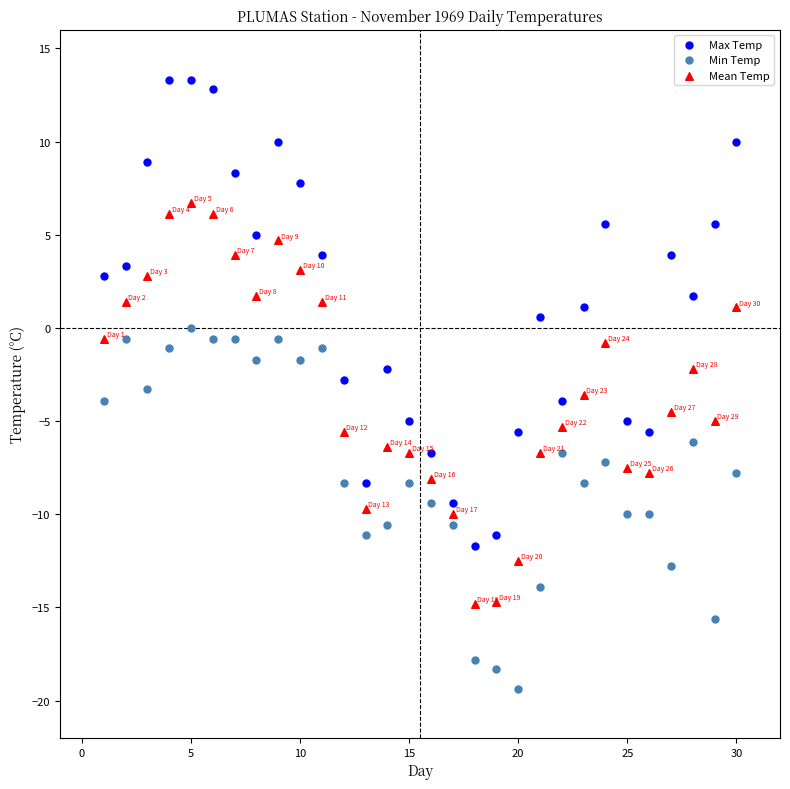

What are all the series names shown in the legend?

Max Temp, Min Temp, Mean Temp